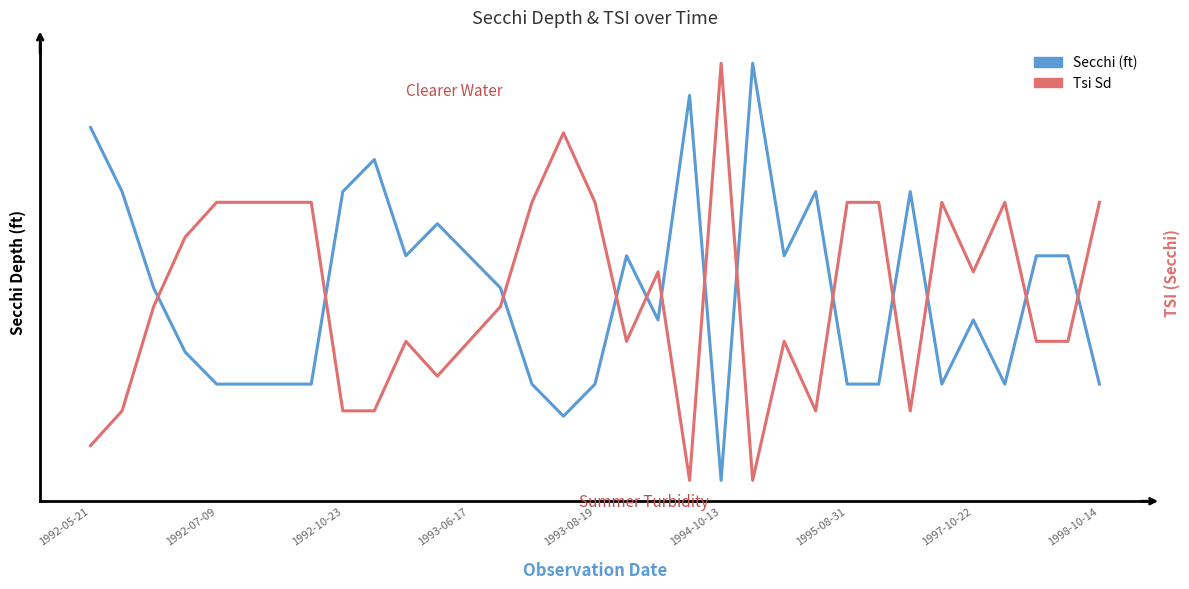

Rank the series by their maximum value, from lowest to highest.

Secchi (ft), Tsi Sd